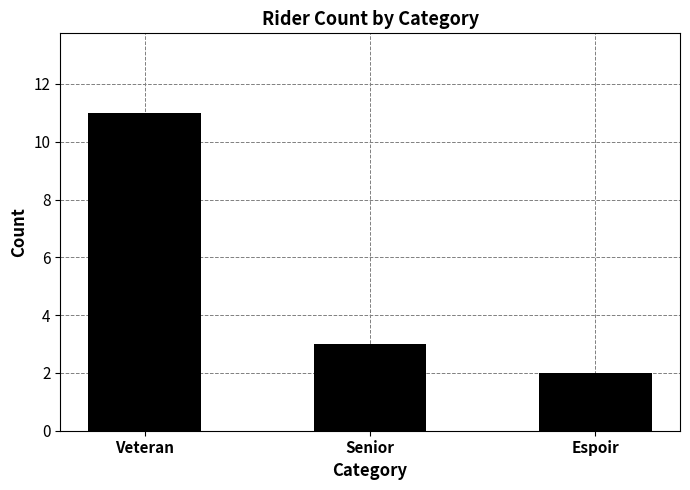

How many distinct data groups are displayed?

1